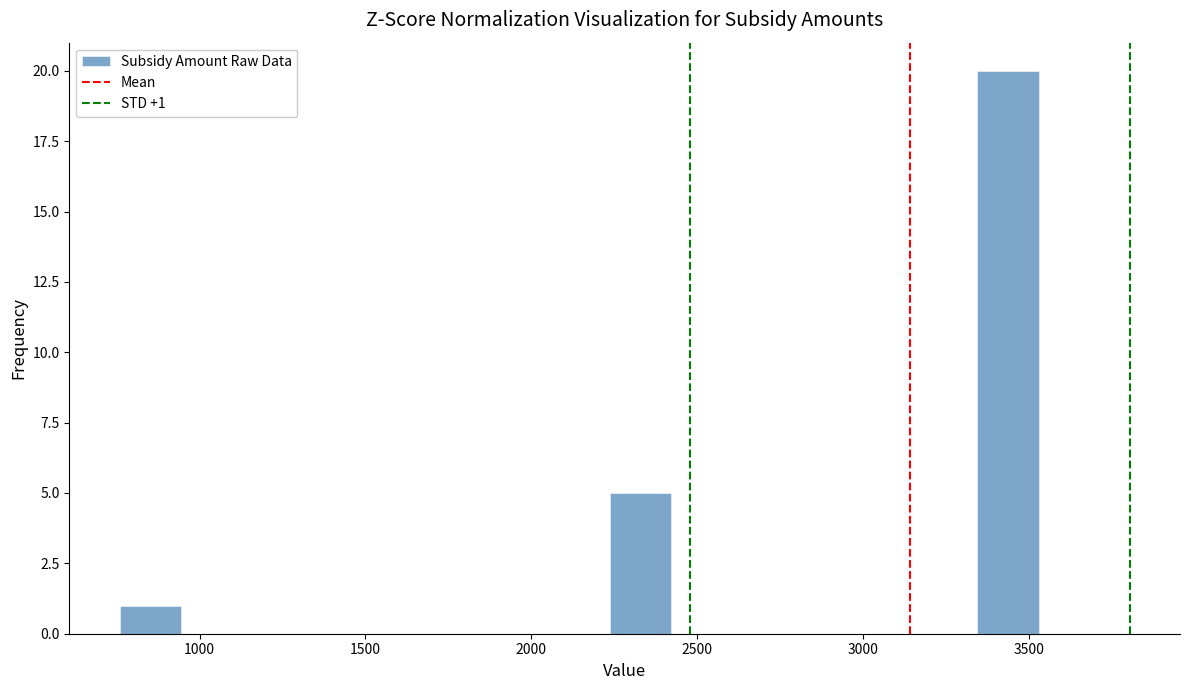

Read against the x-axis, roughly where is the centre of the tallest bar?

3450